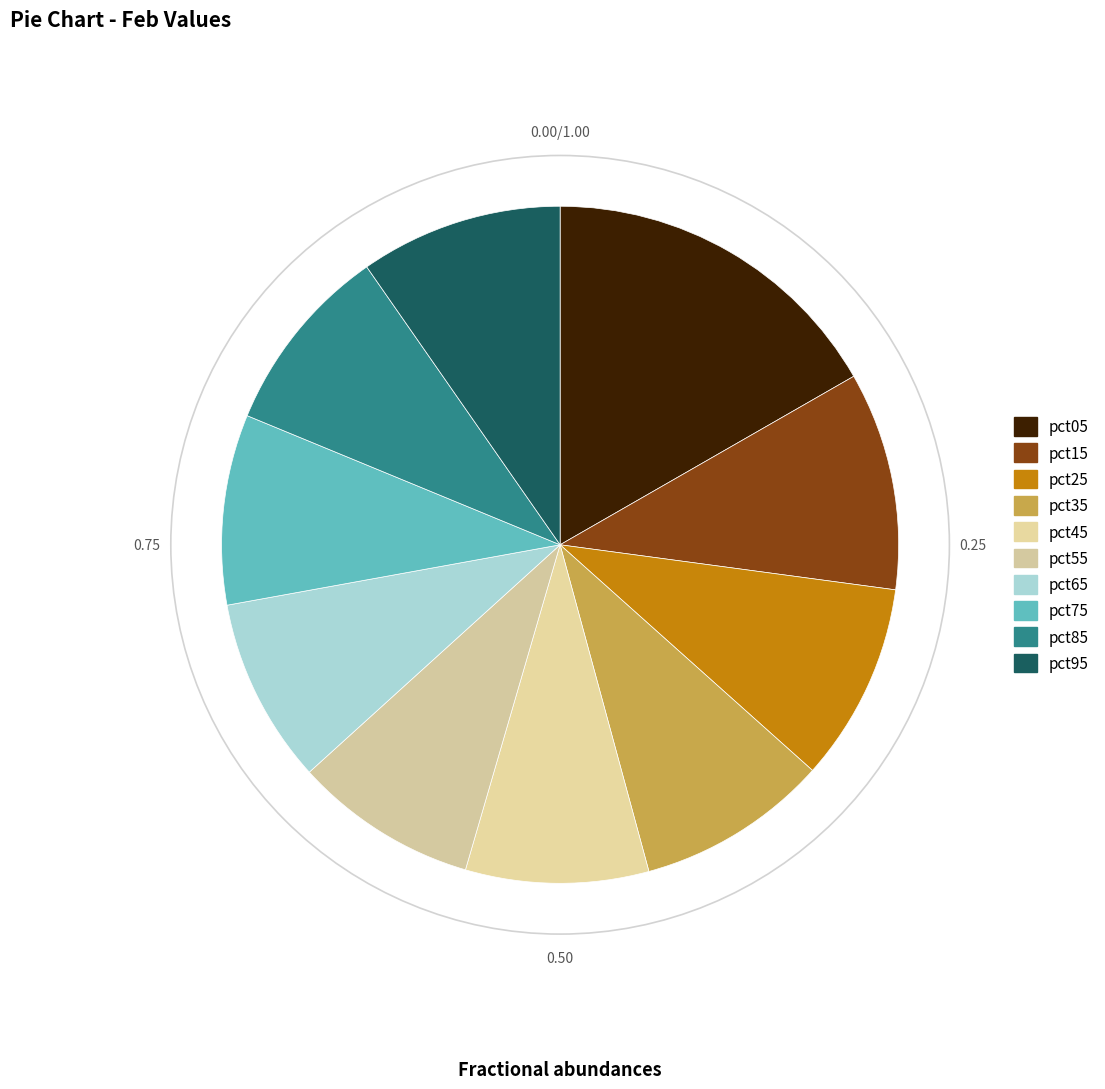

How many segments does this pie chart have?

10